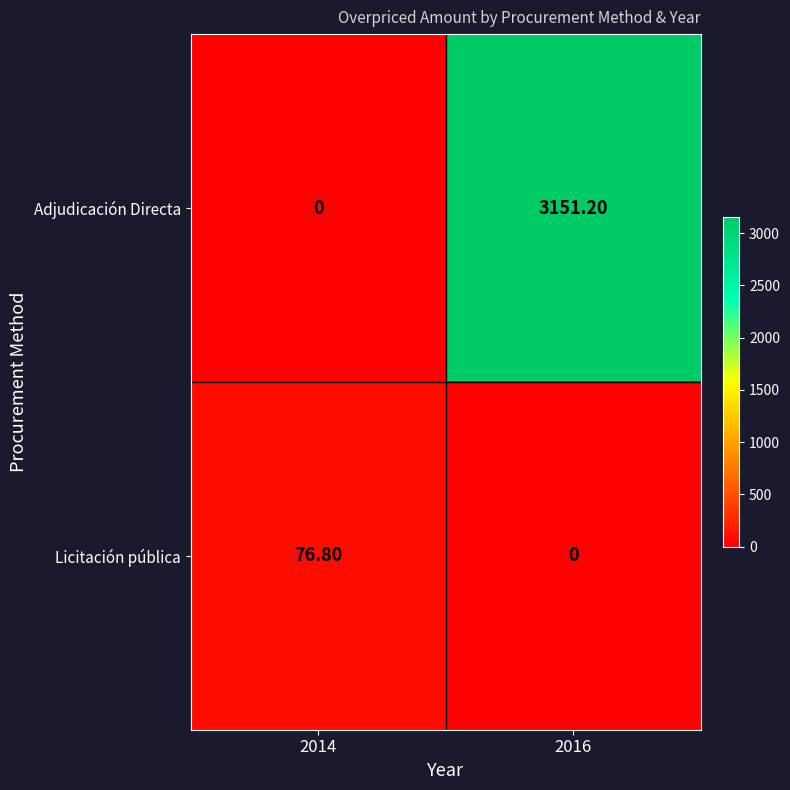

What is the difference between the maximum and minimum values in the Adjudicación Directa series?

3151.2